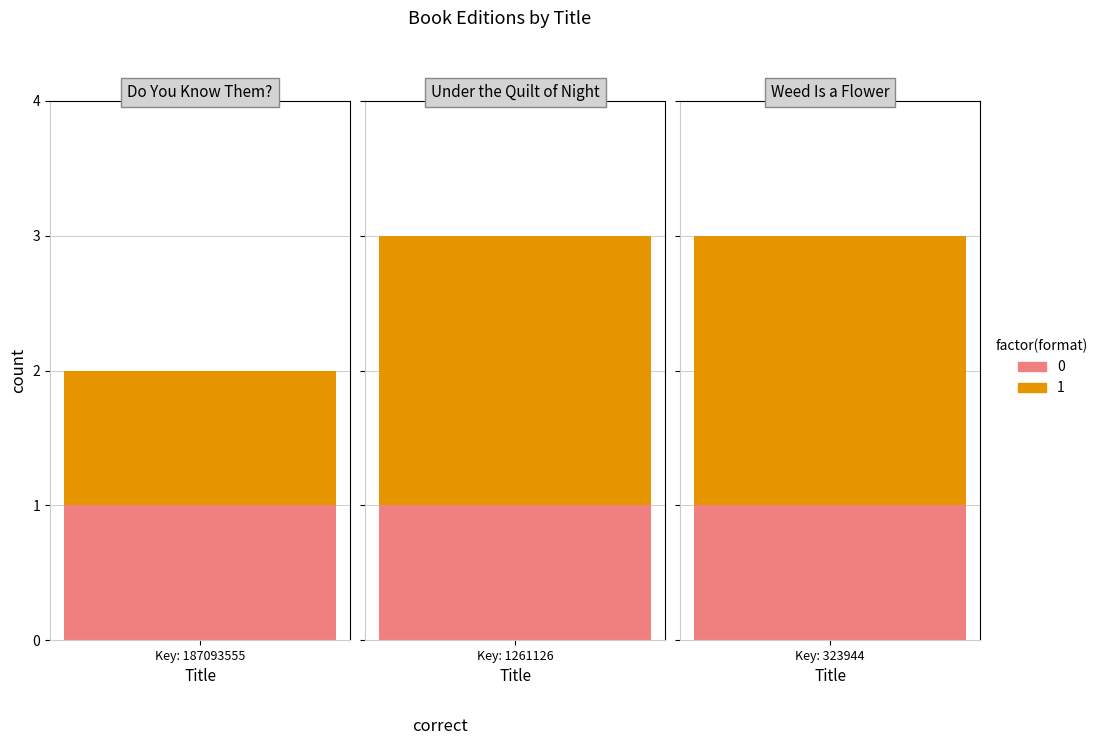

How many distinct data groups are displayed?

2